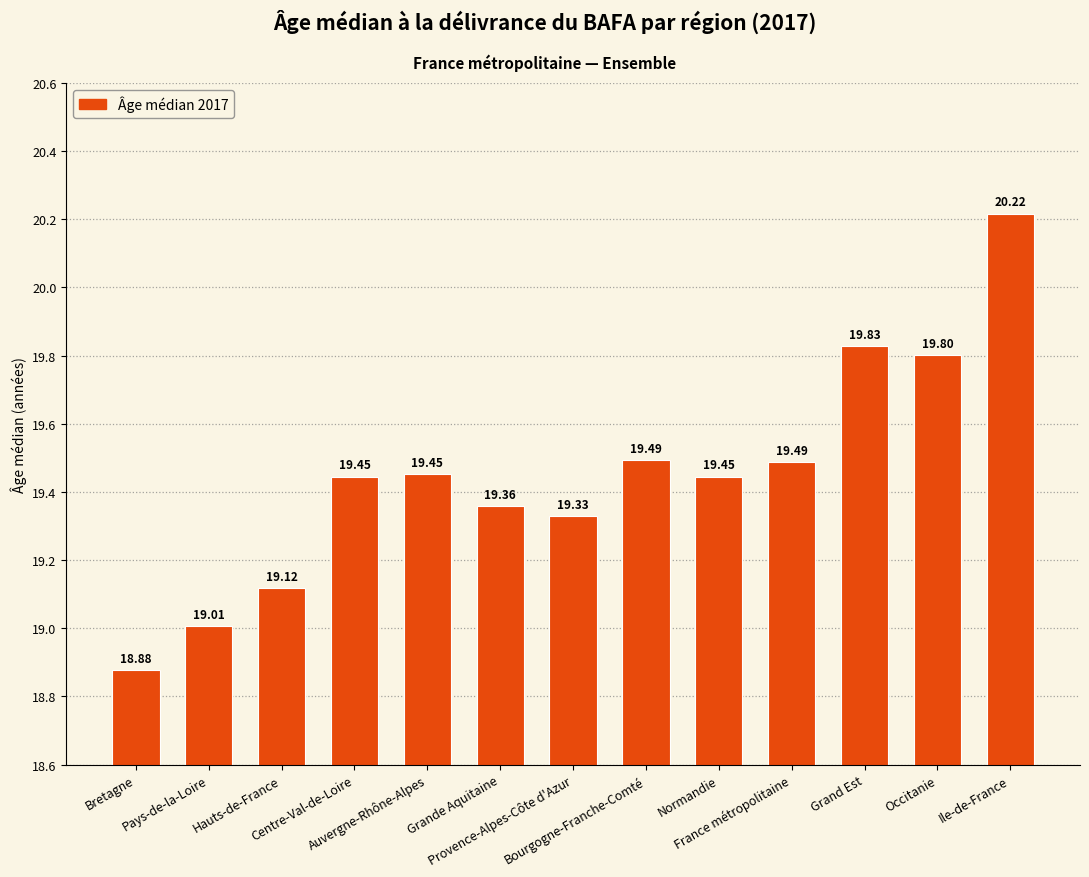

Which category has the highest value across all series?

Ile-de-France